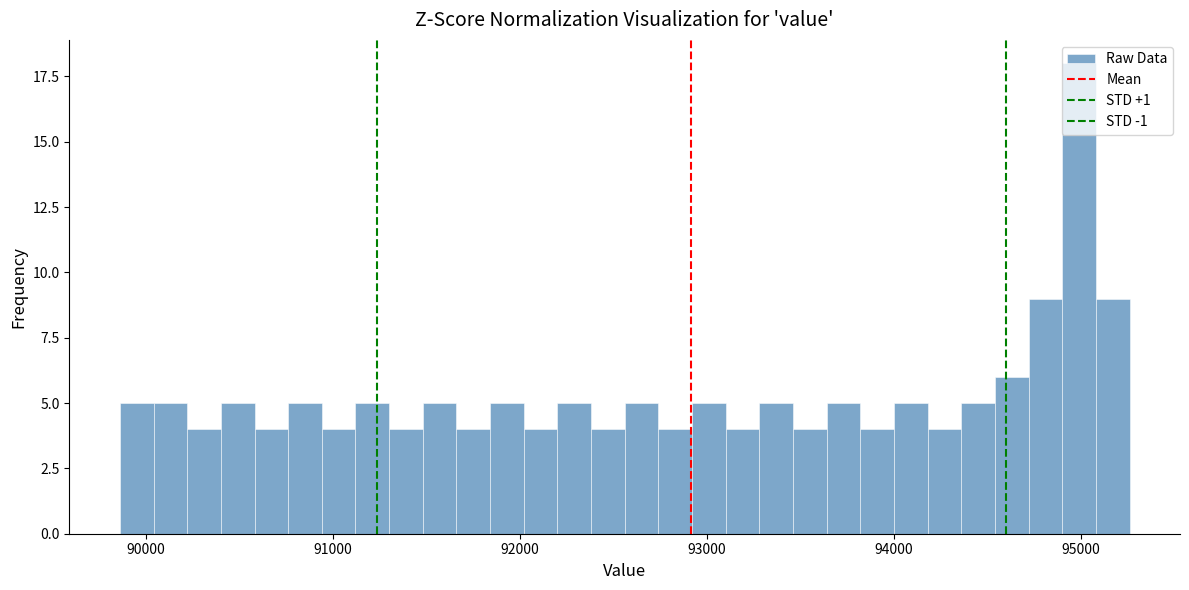

Read against the x-axis, roughly where is the centre of the tallest bar?

95000